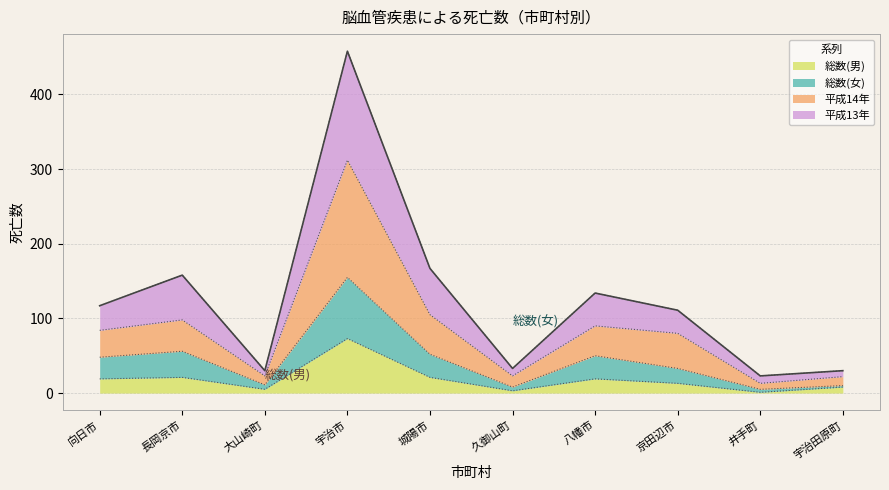

Is it true that 平成13年 equals 49 at 久御山町?

False